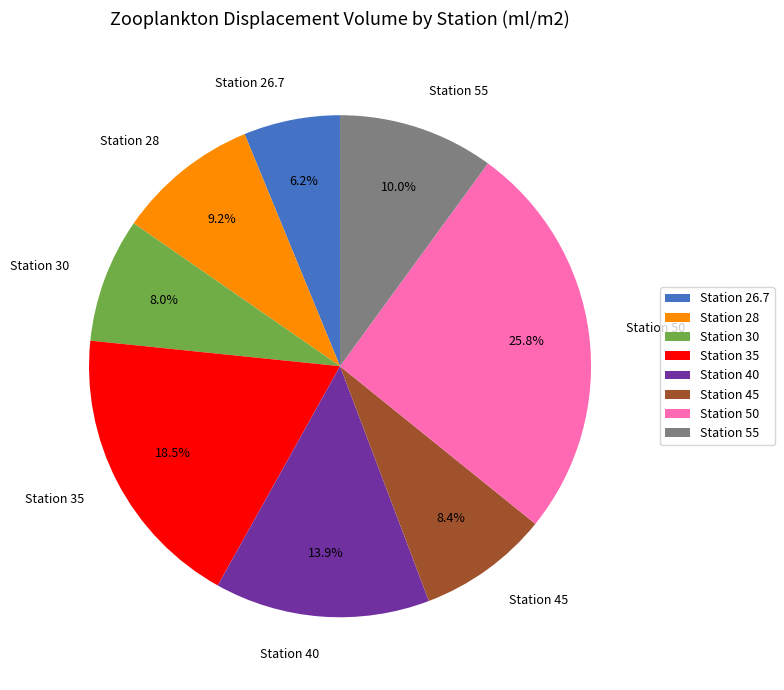

What is the ratio of the value at Station 28 to the value at Station 35?

0.5